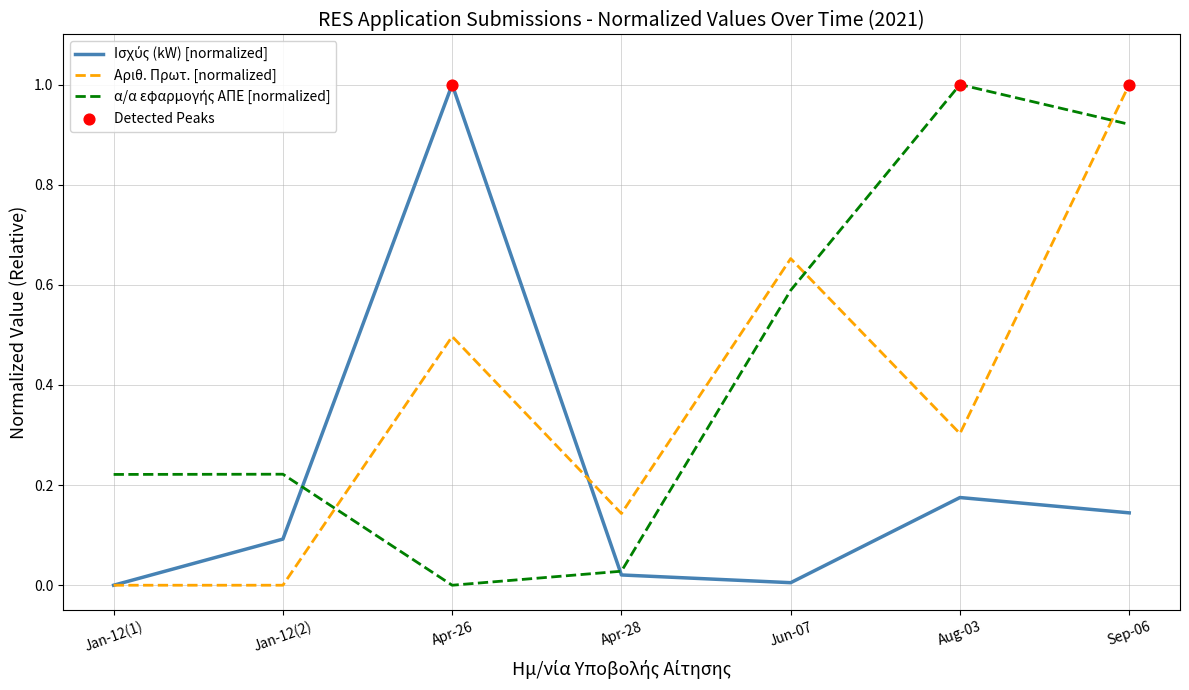

At which category is the sum across all series the highest?

Sep-06